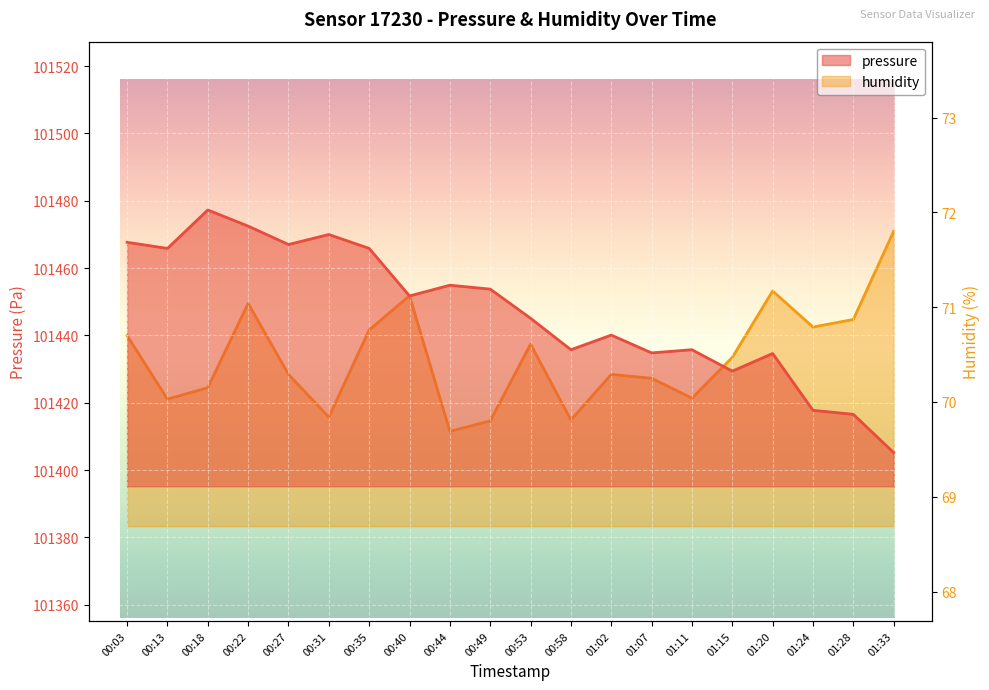

What is the label of the 15th point from the left?

01:11